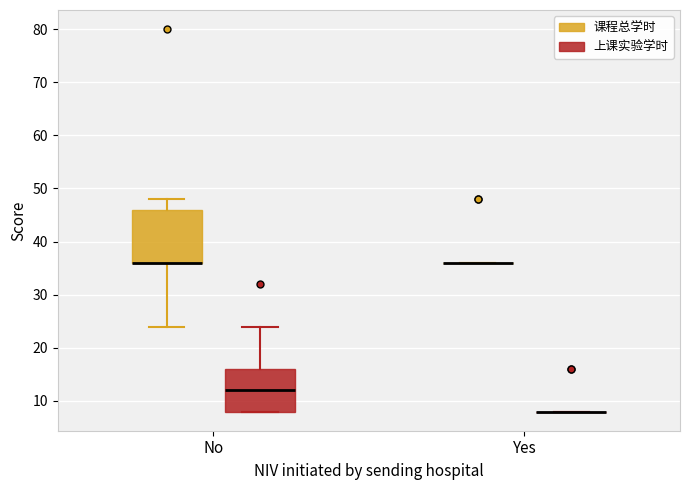

Which box is the tallest, from its lower edge to its upper edge?

No (课程总学时)